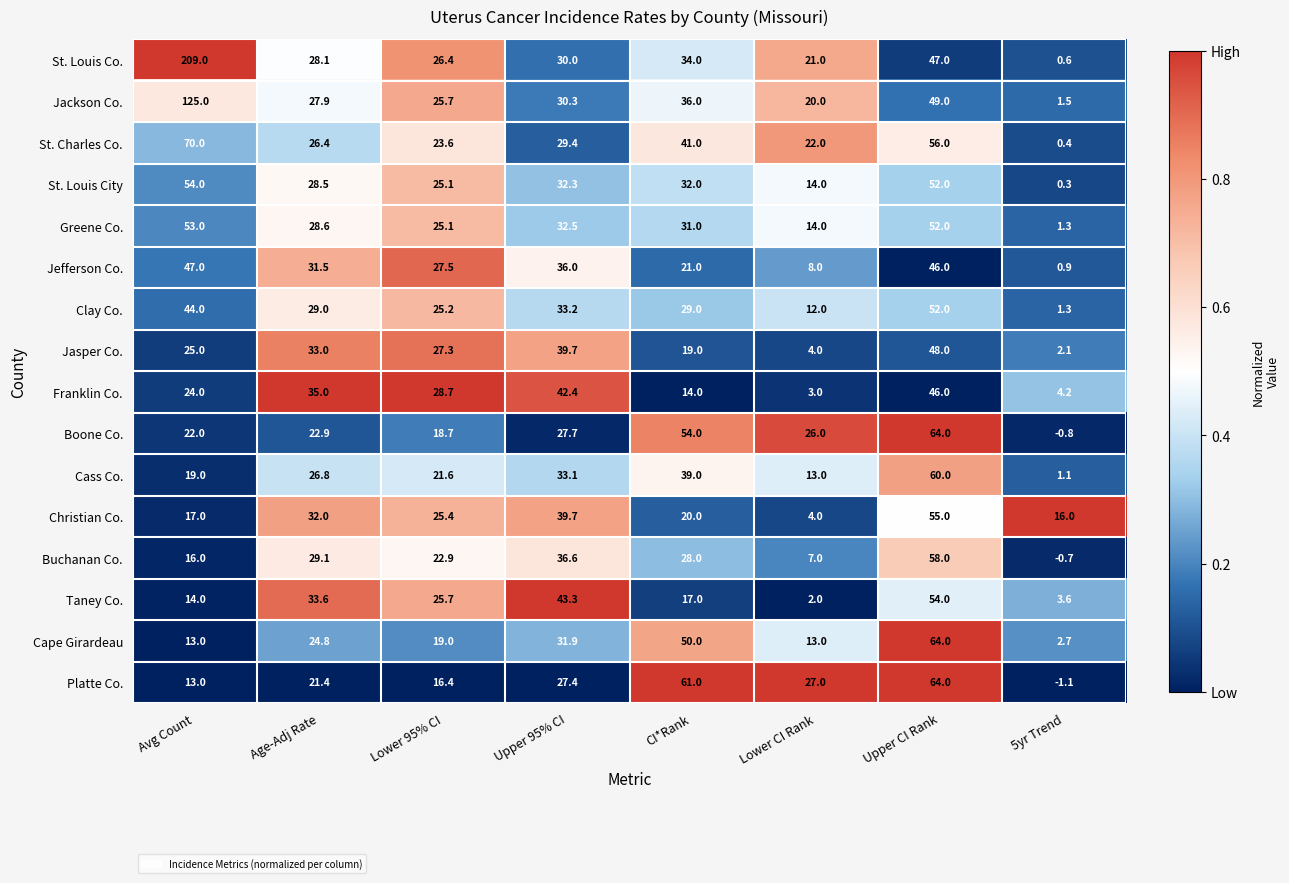

What is the difference between the highest and lowest values at Avg Count?

196.0